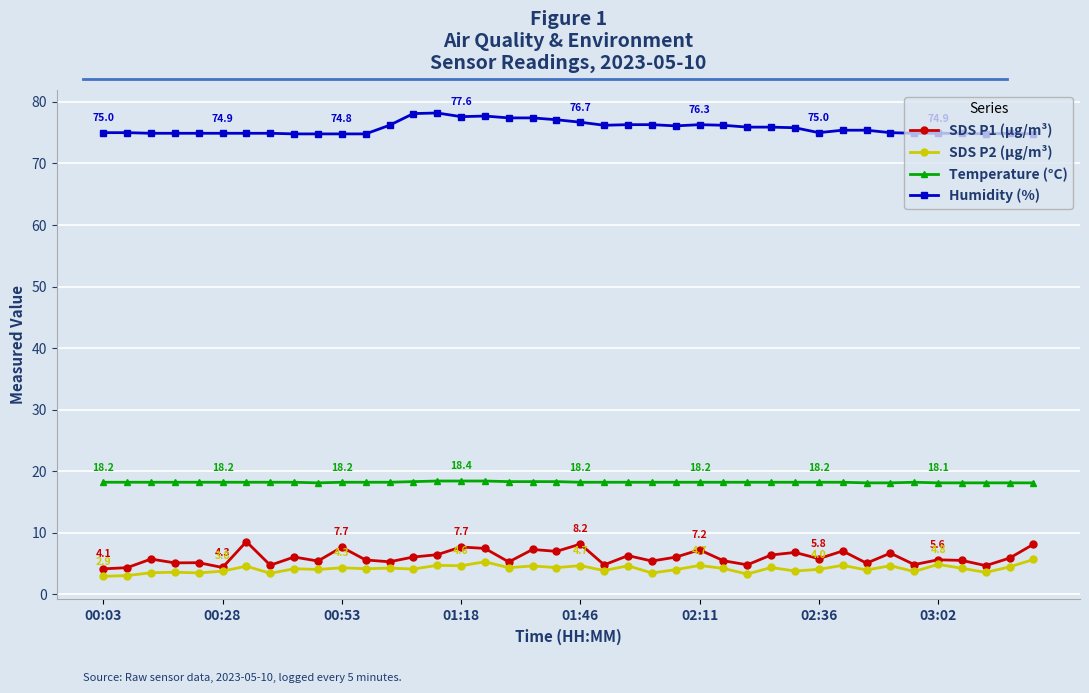

Which series has the largest total across all categories?

Humidity (%)